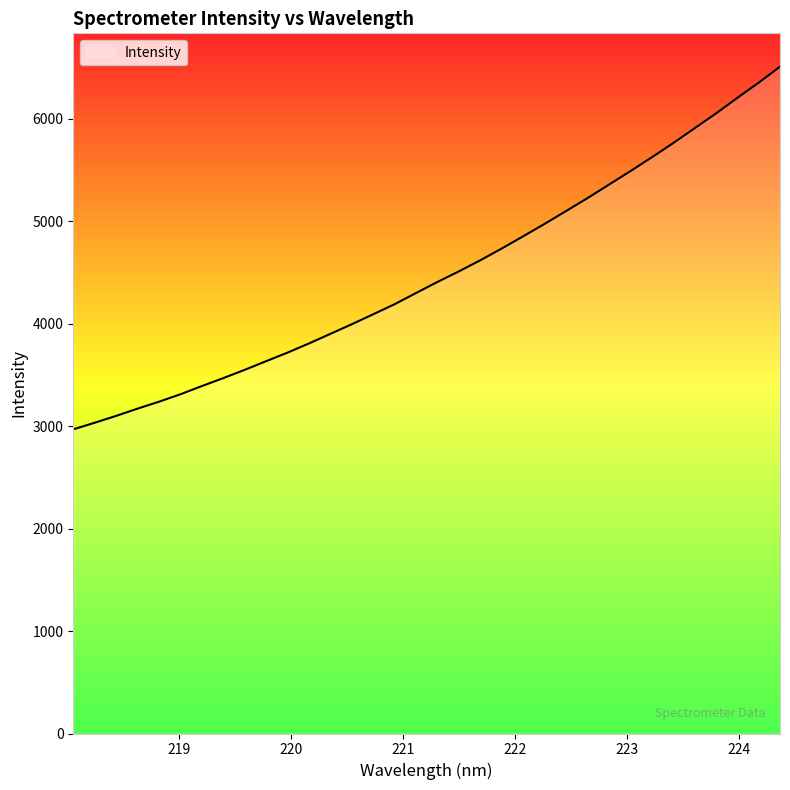

What is the minimum value shown in the chart?

2967.8